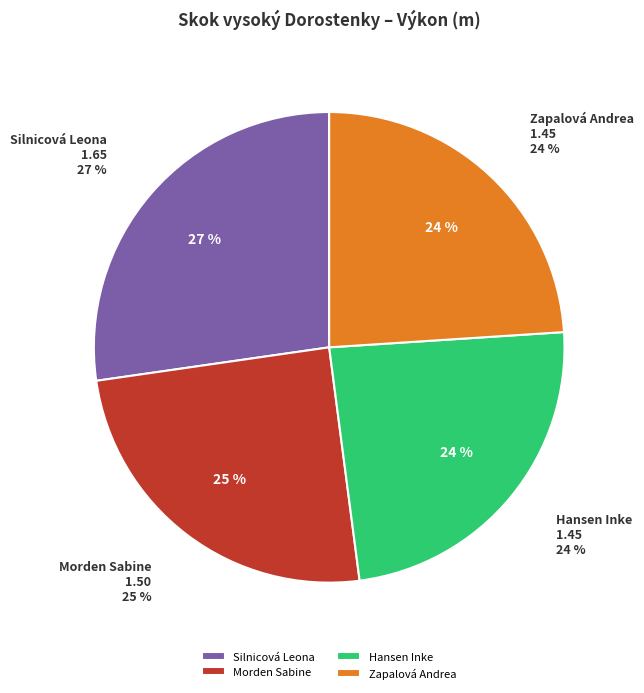

Does any single category account for the majority?

No